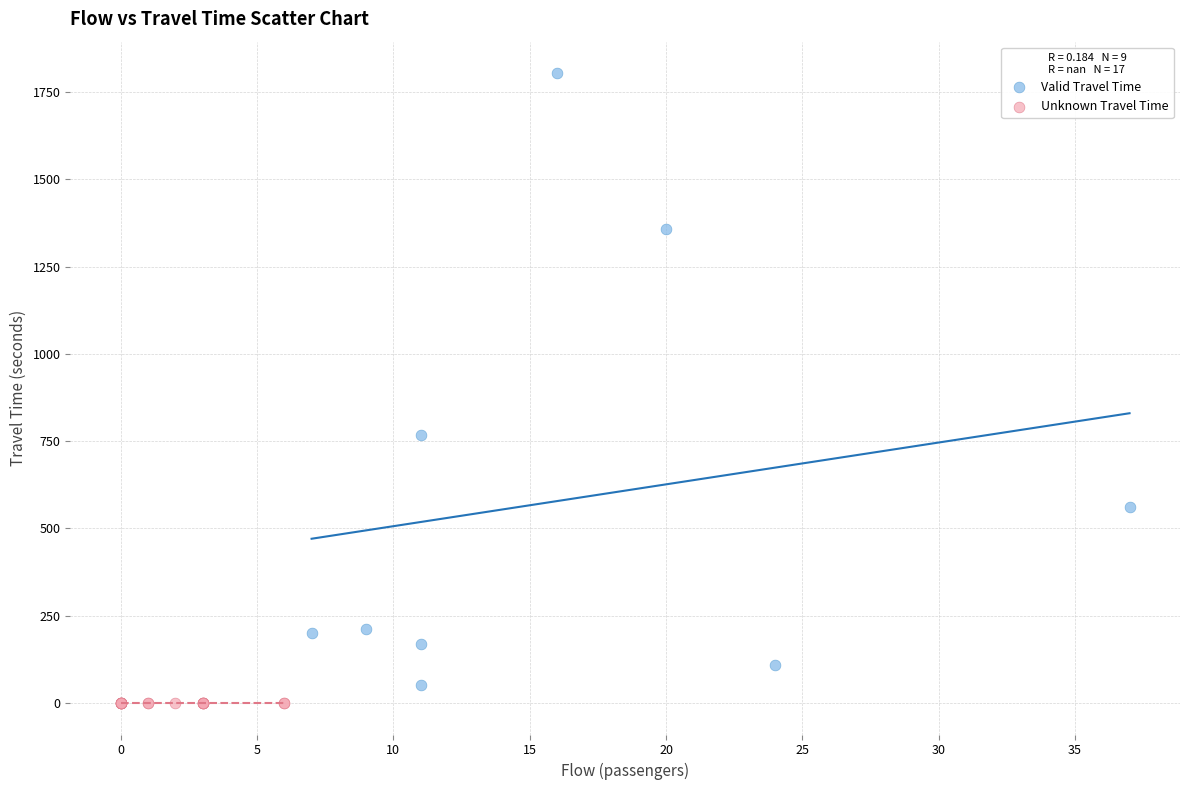

What are all the series names shown in the legend?

Valid Travel Time, Unknown Travel Time